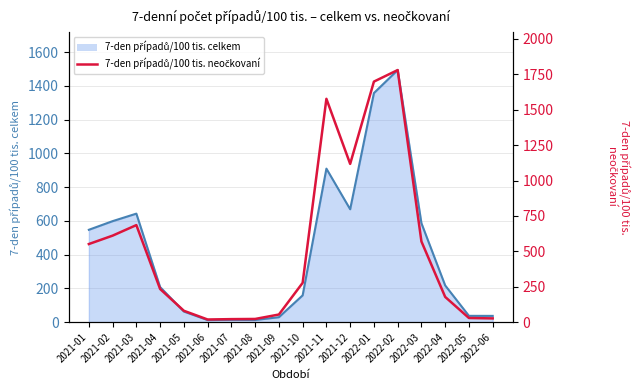

What is the total value across all series at 2021-06?

30.6